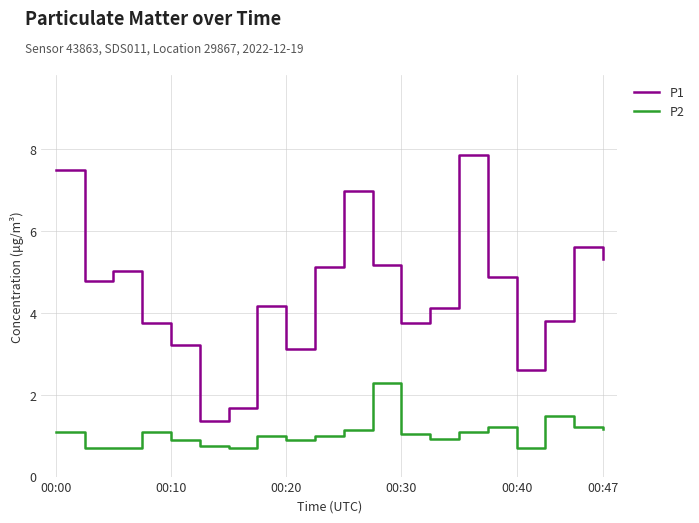

List the series in order of their peak value, highest first.

P1, P2